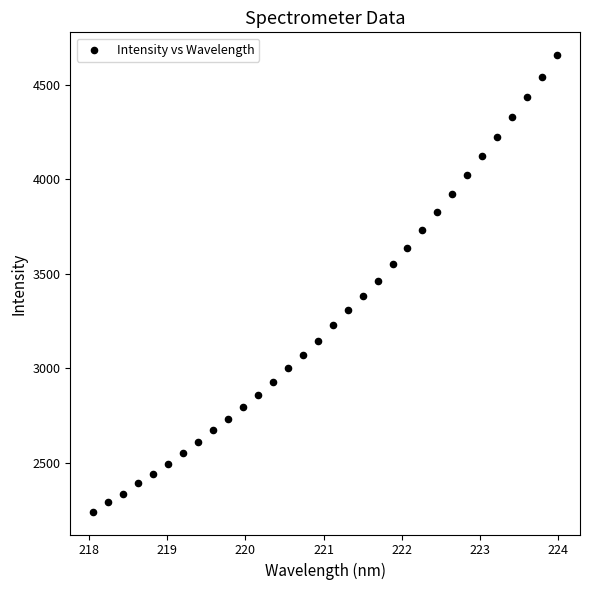

What is the range of X values (max minus min)?

5.9